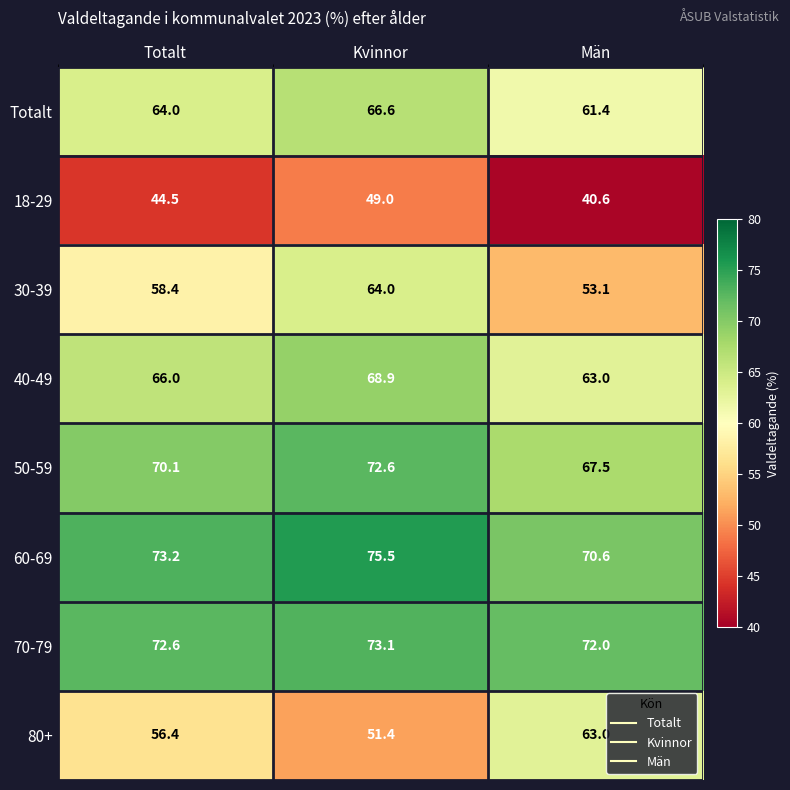

What is the difference between the 70-79 values at Kvinnor and Män?

1.1